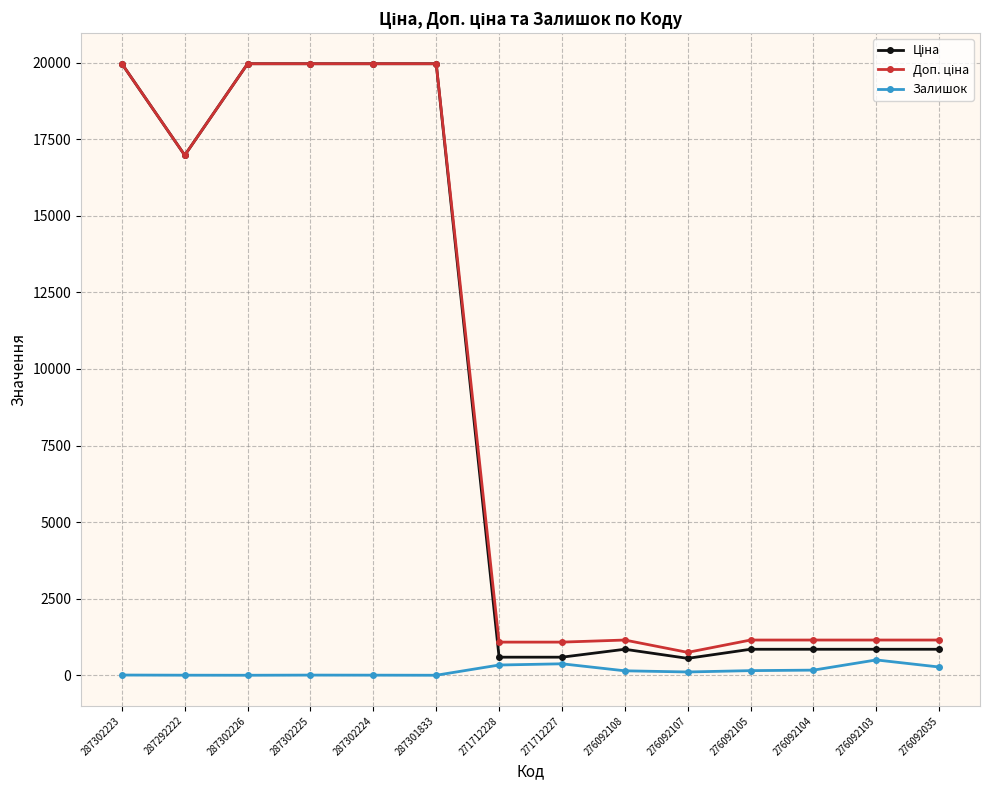

What value does the Залишок series have at 276092104?

167.0